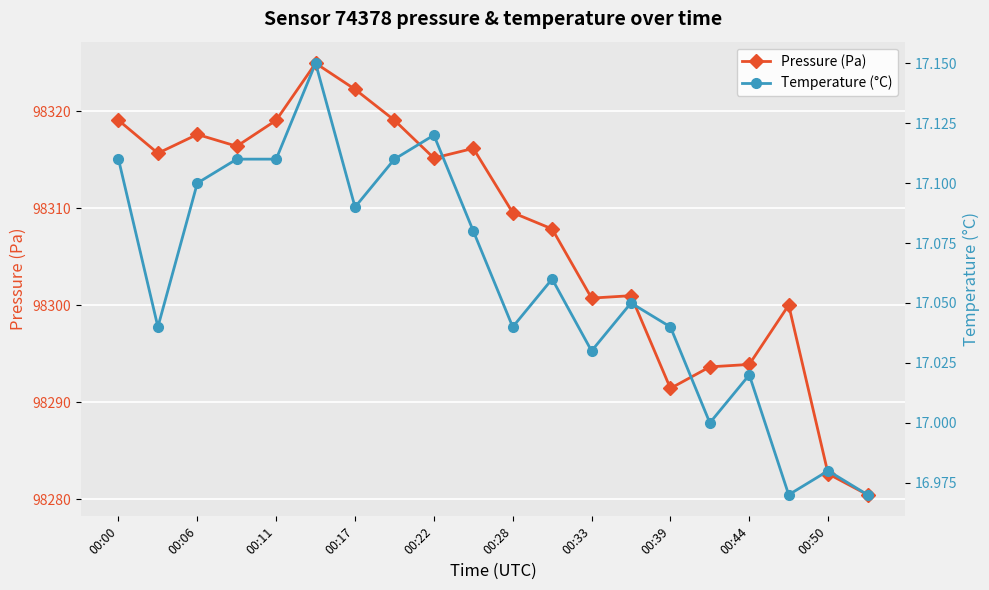

How many interior local valleys does the Temperature (°C) series have?

6